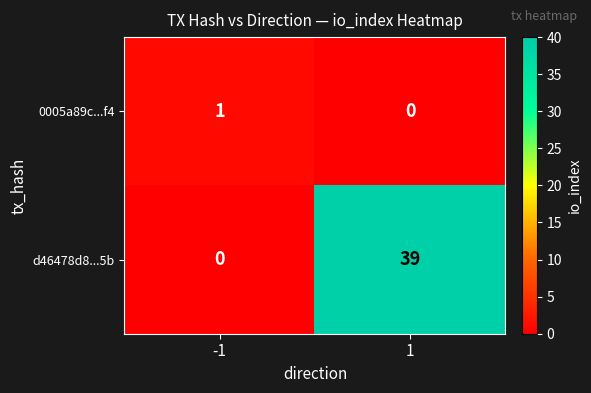

Reading left to right, extract all data points from this chart.

0005a89c...f4: -1=1	1=0
d46478d8...5b: -1=0	1=39